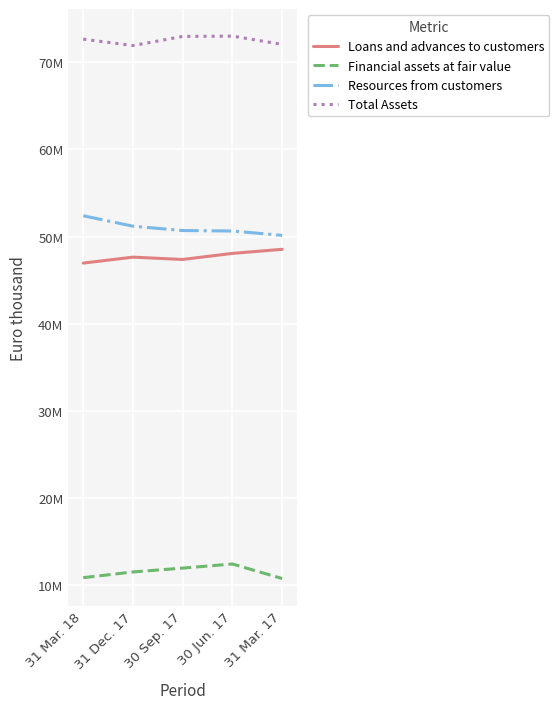

Does the chart display data point markers on the line(s)?

No